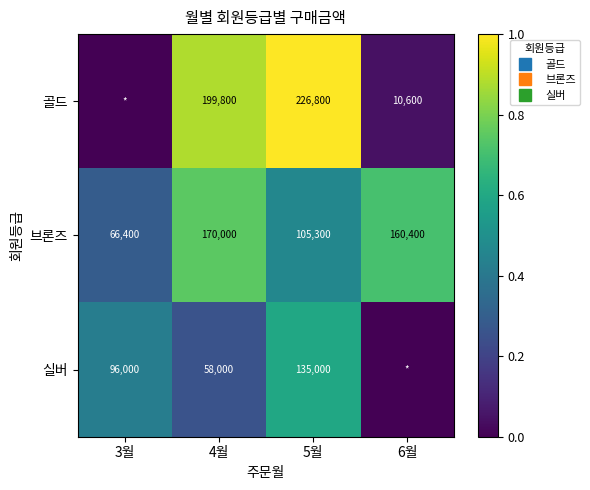

At which label is 브론즈 closest to 0?

3월